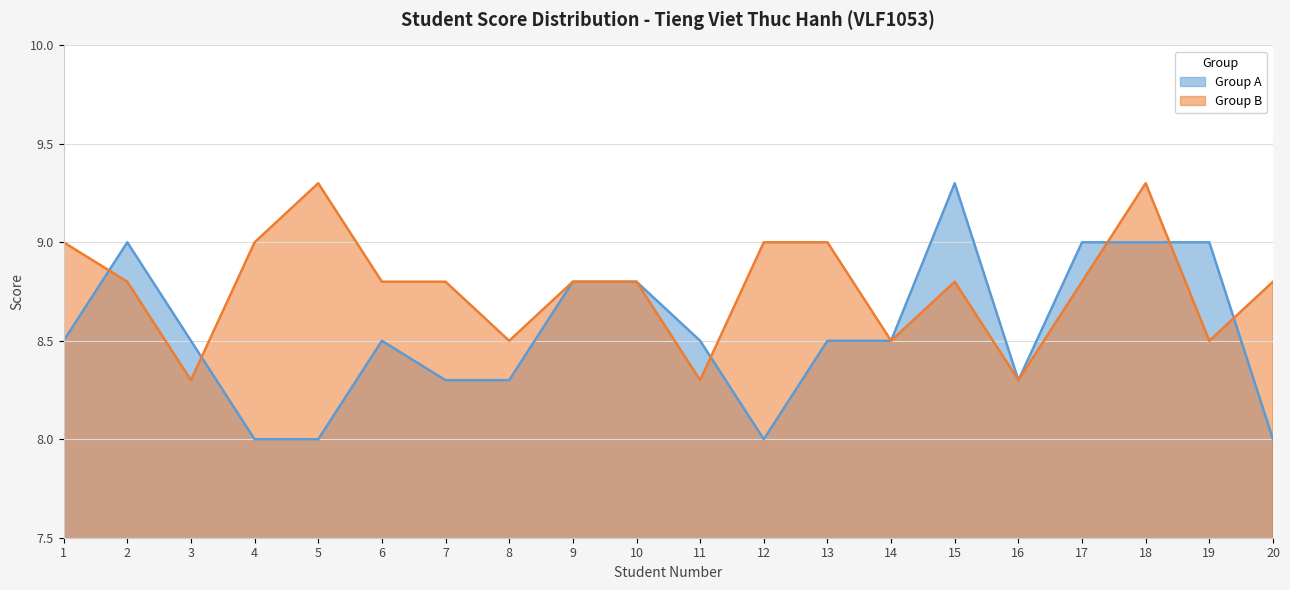

What is the value of the Group A point at the 3rd from the left?

8.5